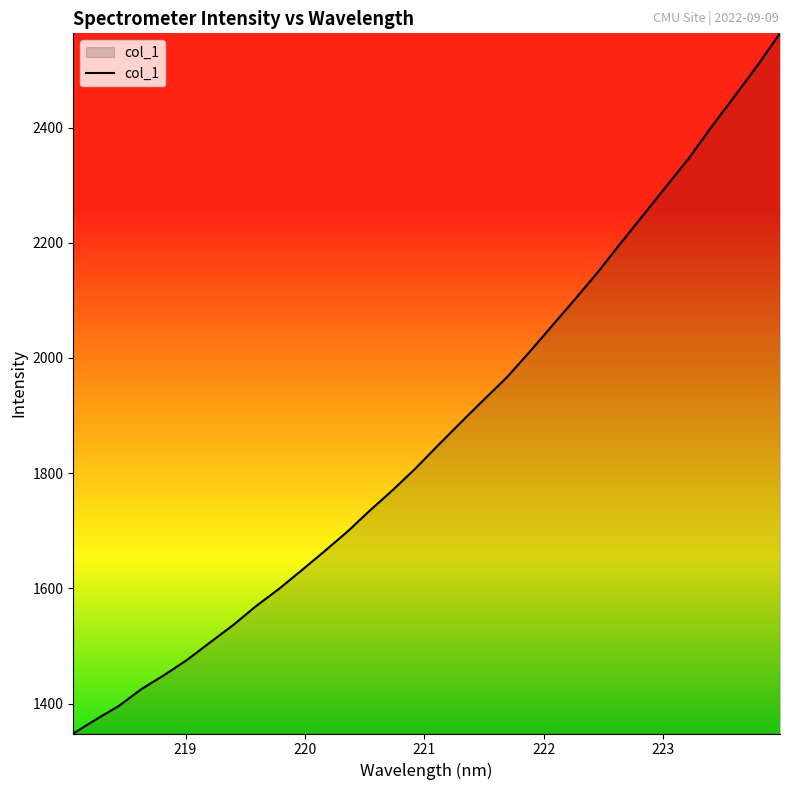

How many lines are shown in the chart?

1